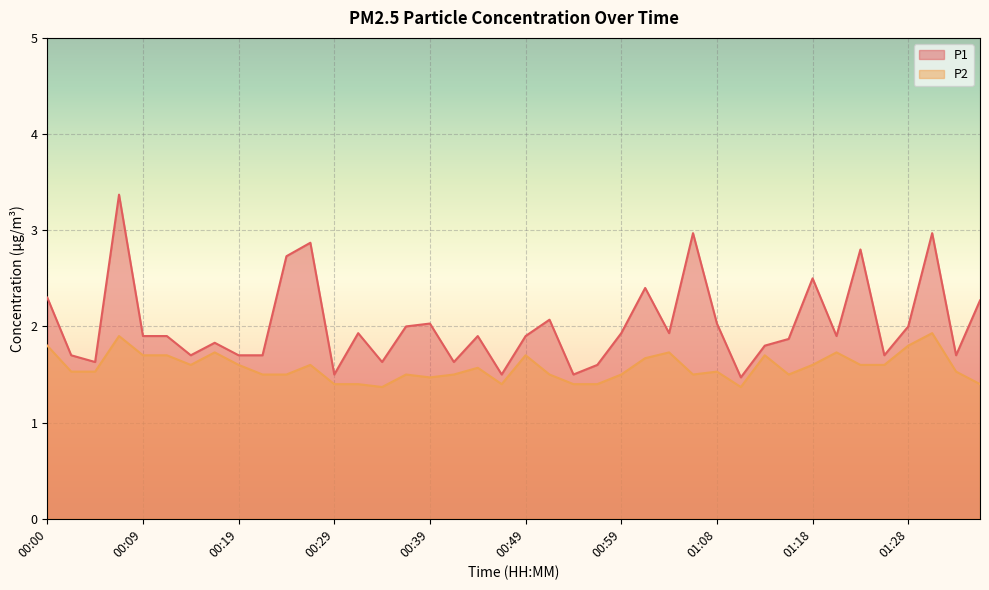

Reading left to right, what are all the values shown in this chart?

P1: 2.3	1.7	1.6	3.4	1.9	1.9	1.7	1.8	1.7	1.7	2.7	2.9	1.5	1.9	1.6	2.0	2.0	1.6	1.9	1.5	1.9	2.1	1.5	1.6	1.9	2.4	1.9	3.0	2.0	1.5	1.8	1.9	2.5	1.9	2.8	1.7	2.0	3.0	1.7	2.3
P2: 1.8	1.5	1.5	1.9	1.7	1.7	1.6	1.7	1.6	1.5	1.5	1.6	1.4	1.4	1.4	1.5	1.5	1.5	1.6	1.4	1.7	1.5	1.4	1.4	1.5	1.7	1.7	1.5	1.5	1.4	1.7	1.5	1.6	1.7	1.6	1.6	1.8	1.9	1.5	1.4